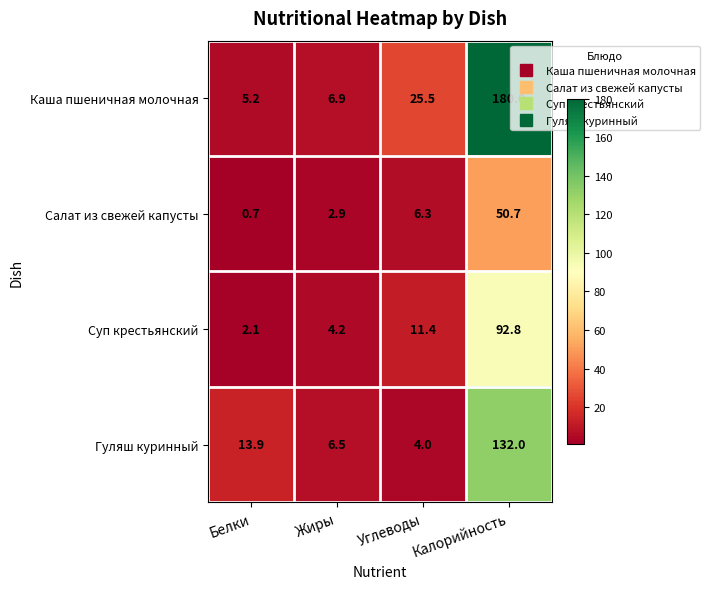

Which category has the lowest value across all series?

Белки